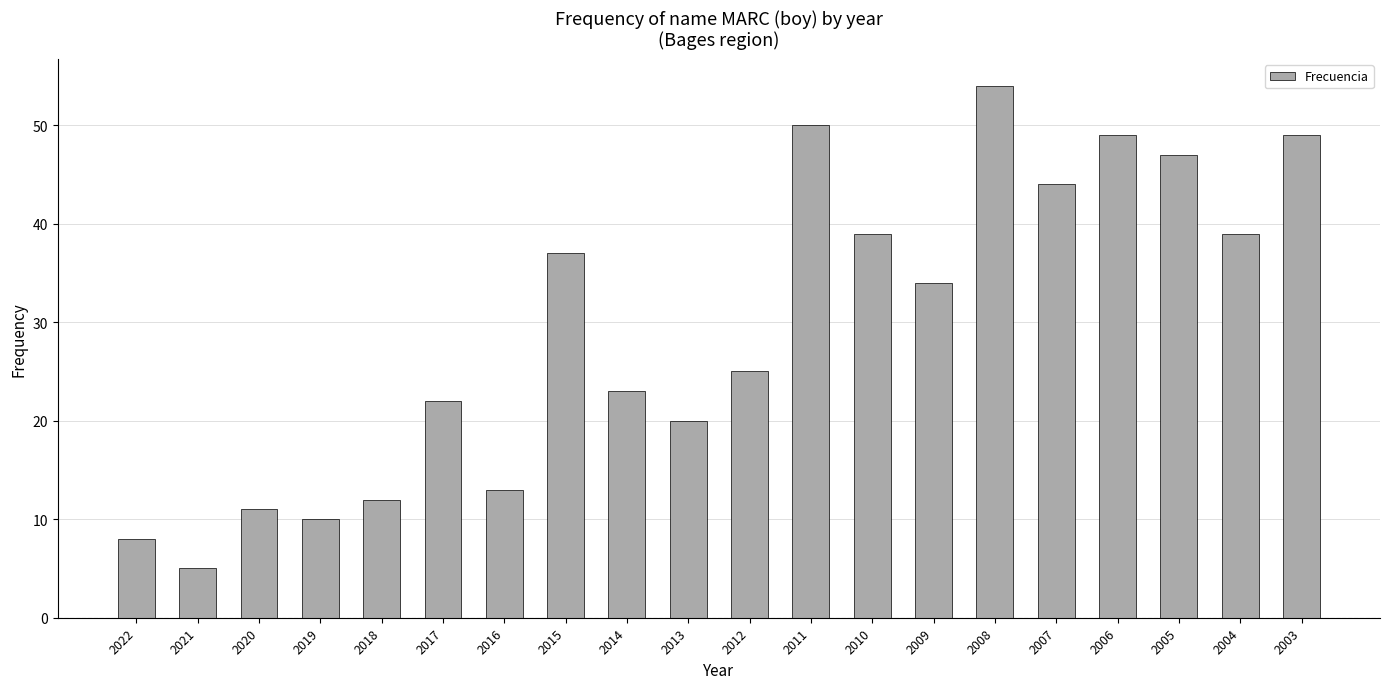

What is the sum of the values at 2004 and 2018?

51